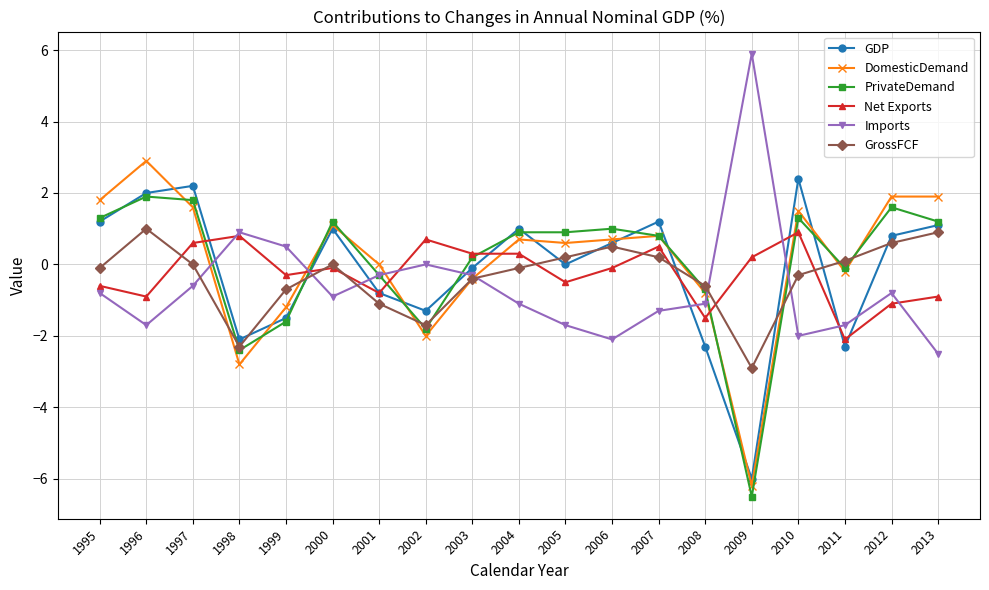

In GDP, how many points are higher than both neighbors (excluding endpoints)?

5